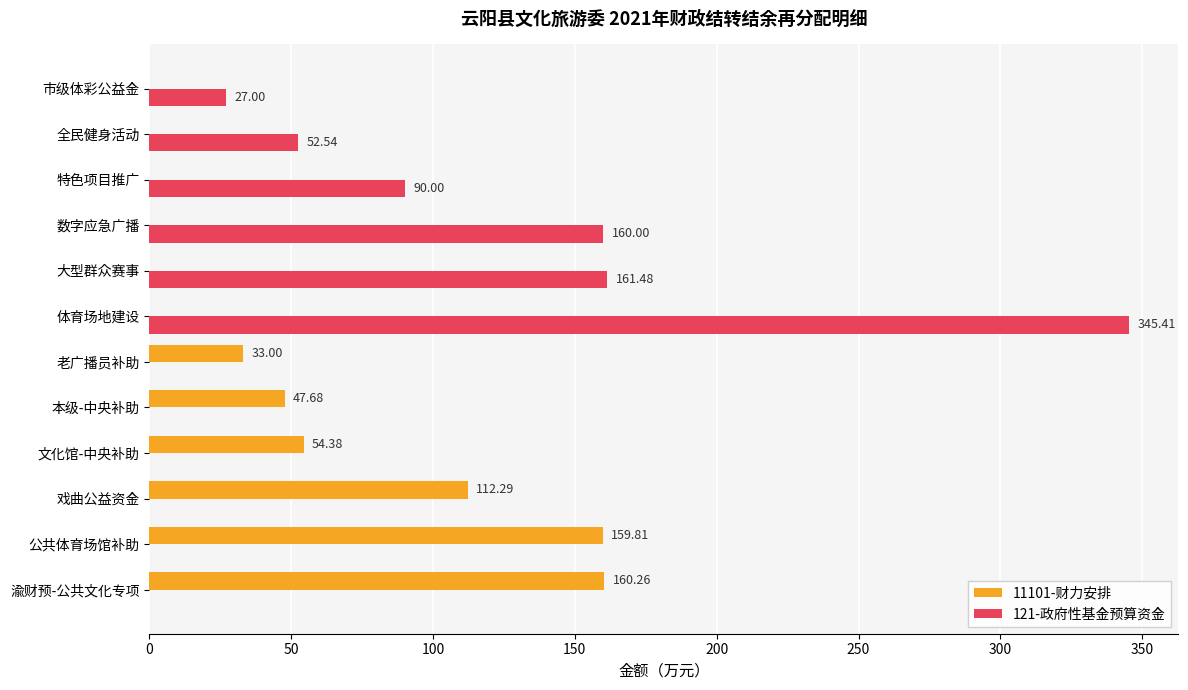

What are all the series names shown in the legend?

11101-财力安排, 121-政府性基金预算资金